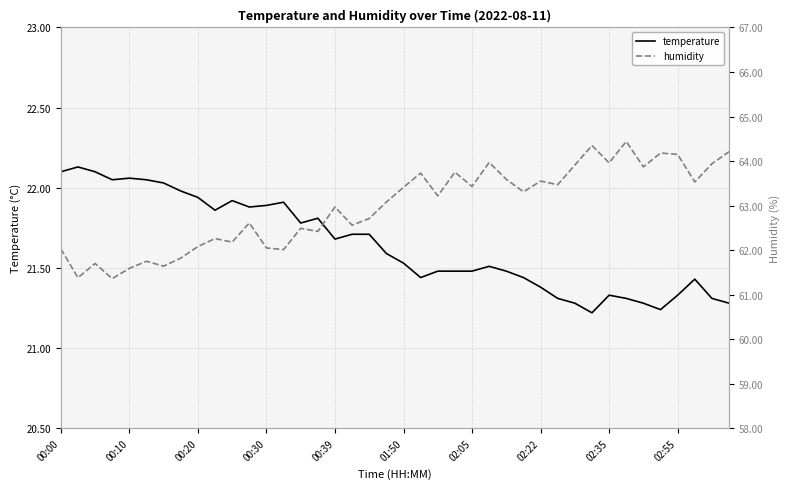

Where is humidity nearest to the value 62?

13